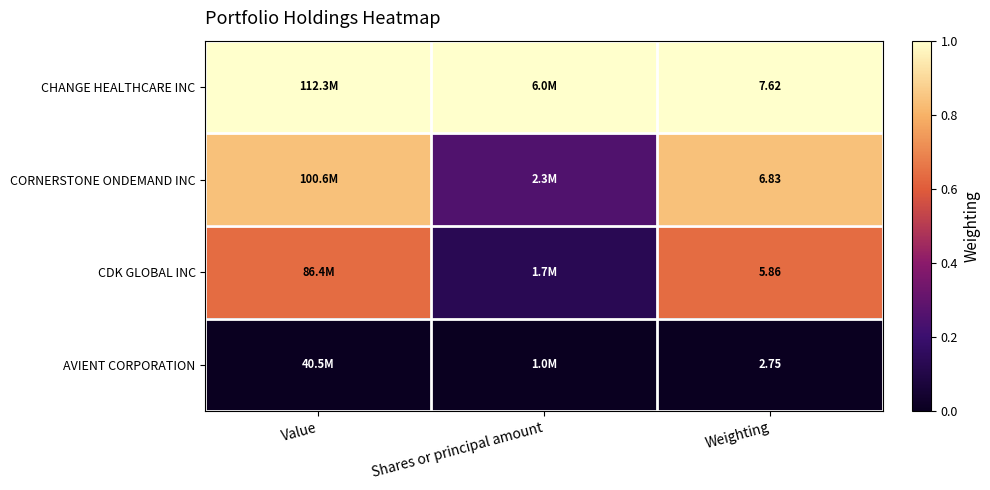

List the labels in order of CHANGE HEALTHCARE INC value, smallest first.

Value, Shares or principal amount, Weighting